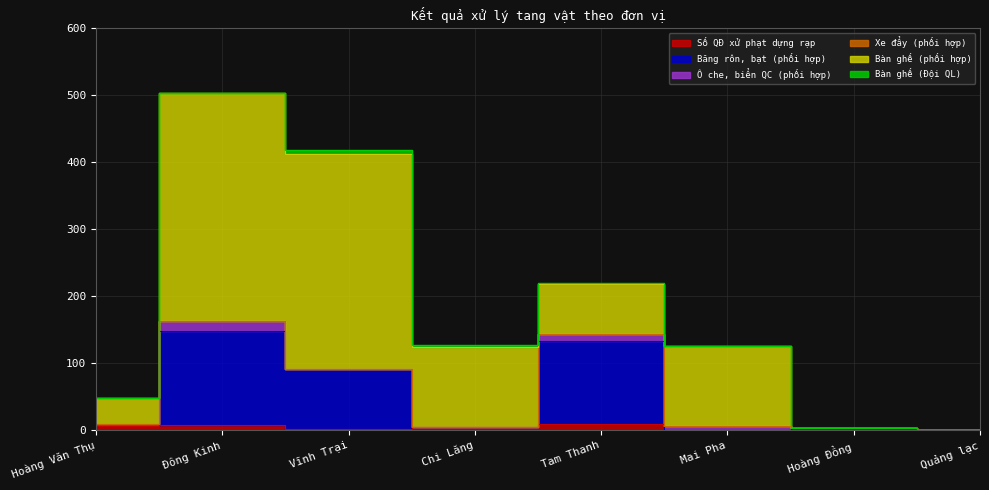

True or false: Xe đẩy (phối hợp) and Băng rôn, bạt (phối hợp) cross at least once.

False